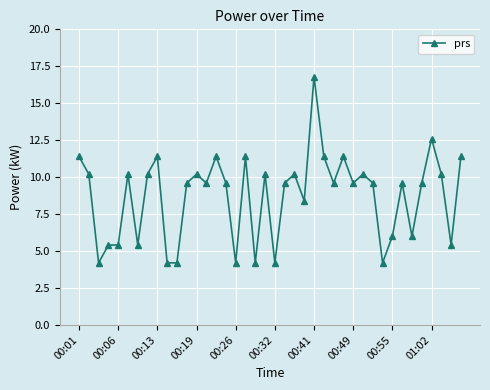

What is the value of the 20th point from the left?

10.2